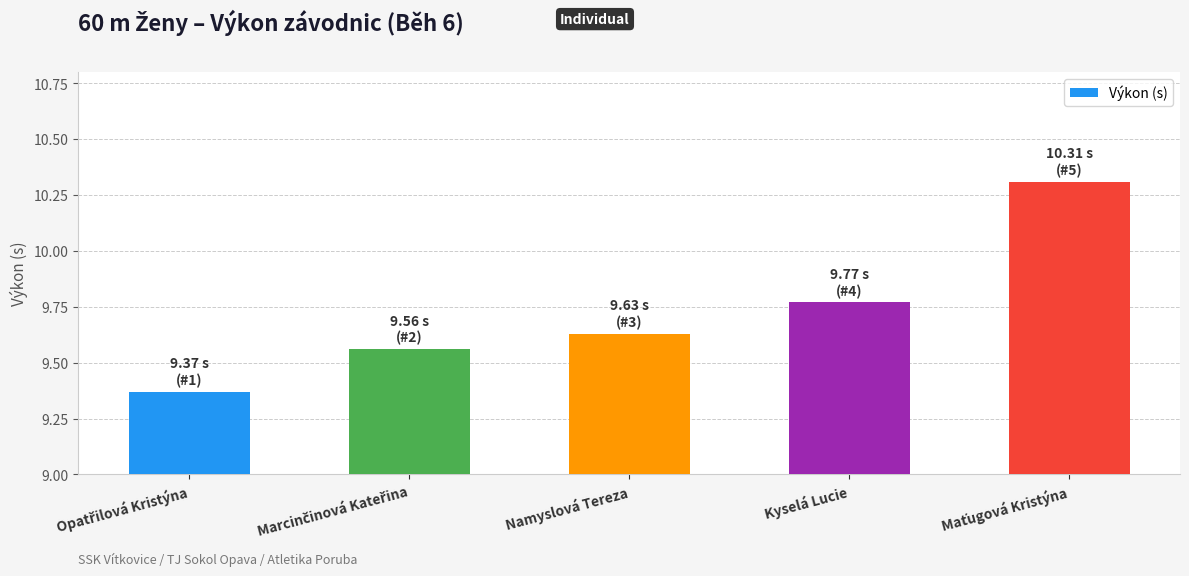

What is the label of the 3rd bar from the right?

Namyslová Tereza